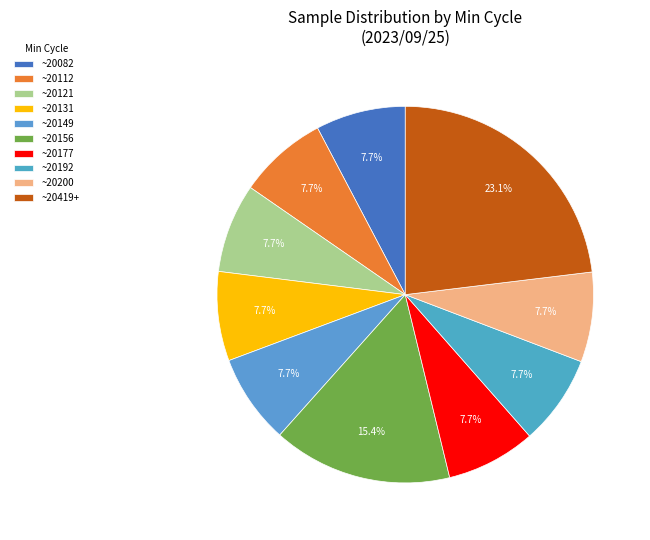

How many segments does this pie chart have?

10